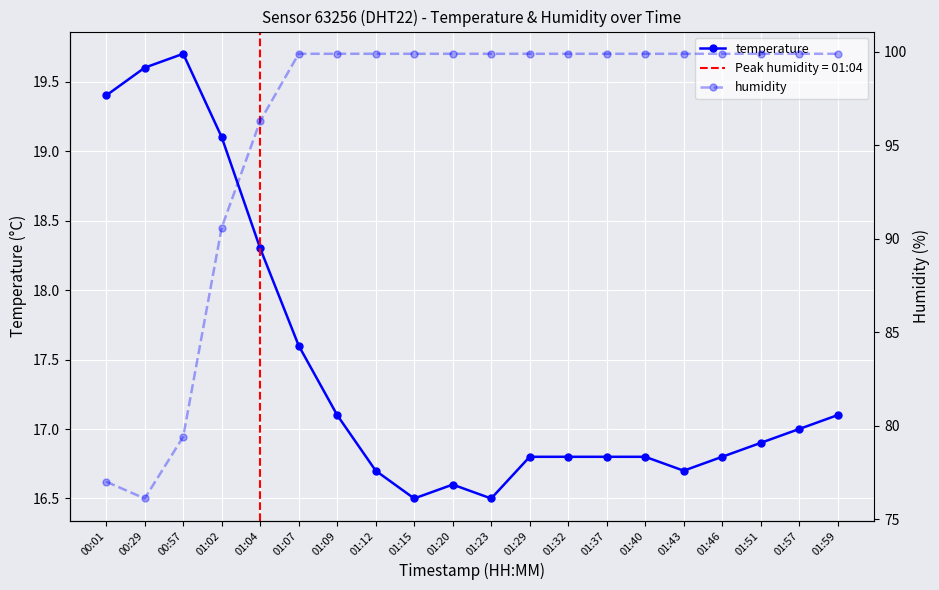

What is the difference between the highest and lowest values at 01:37?

83.1